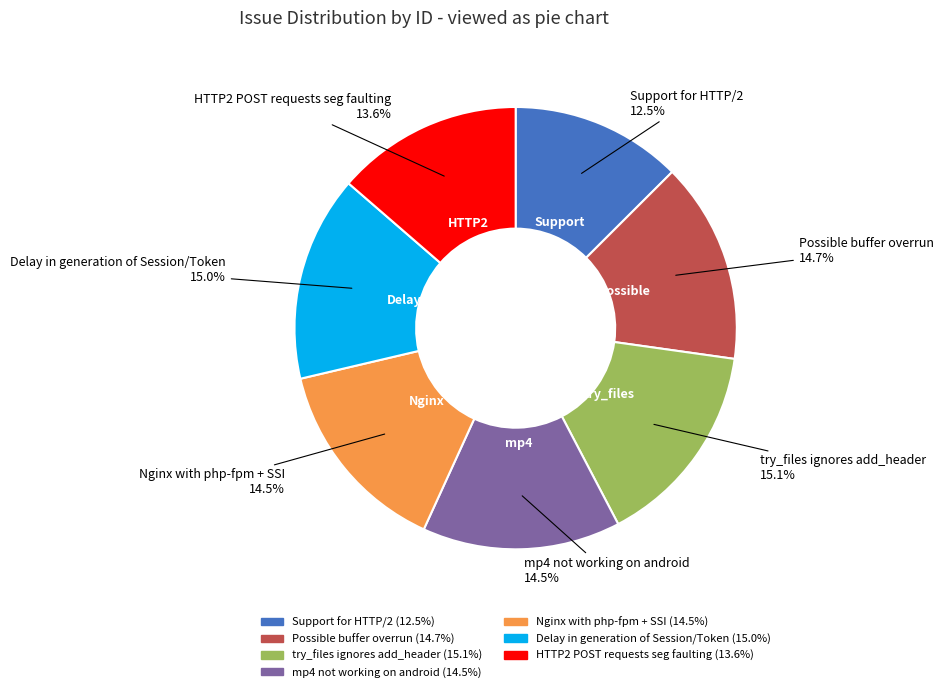

Approximately how many times larger is the value at Possible buffer overrun compared to mp4 not working on android?

1.0